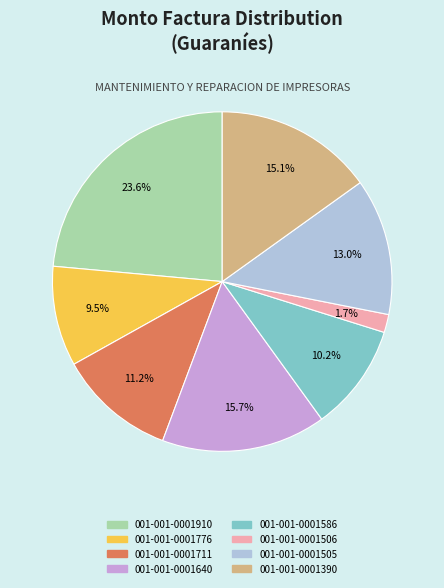

To the nearest percent, what portion does 001-001-0001586 represent?

10%